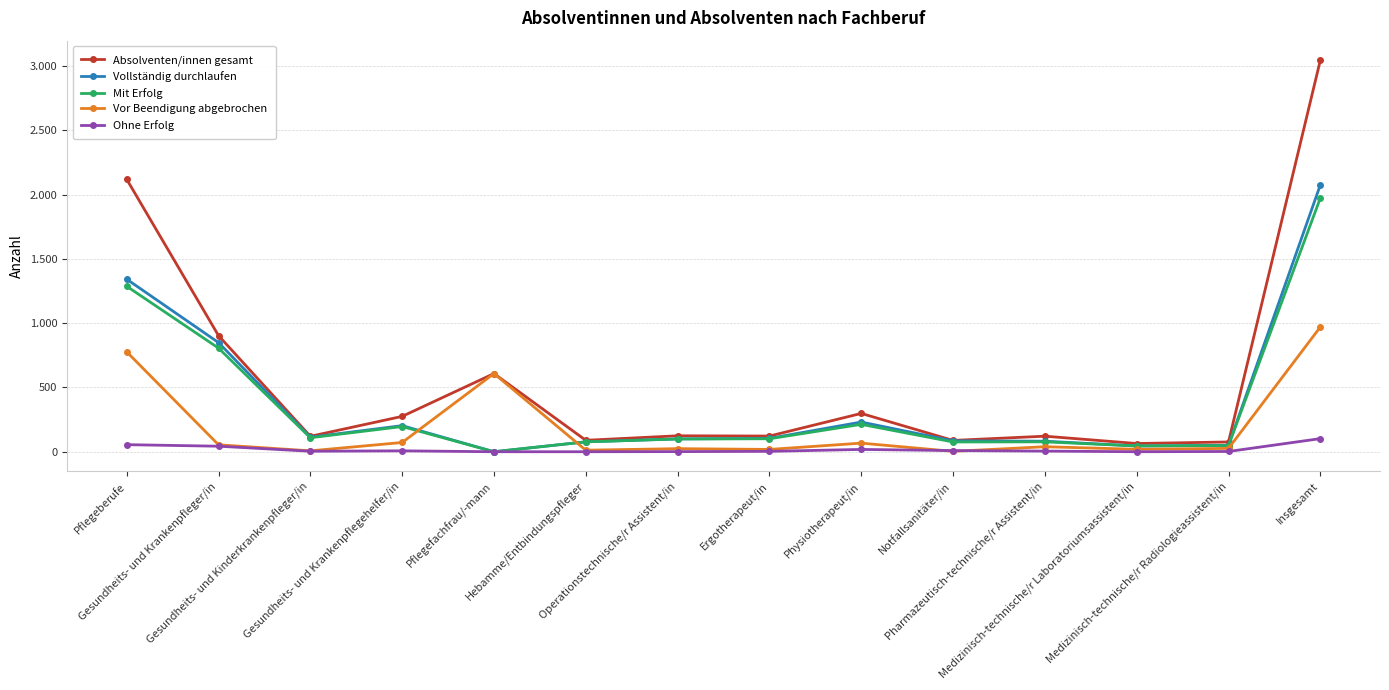

The Vor Beendigung abgebrochen series shows 12 at Hebamme/Entbindungspfleger. True or false?

True